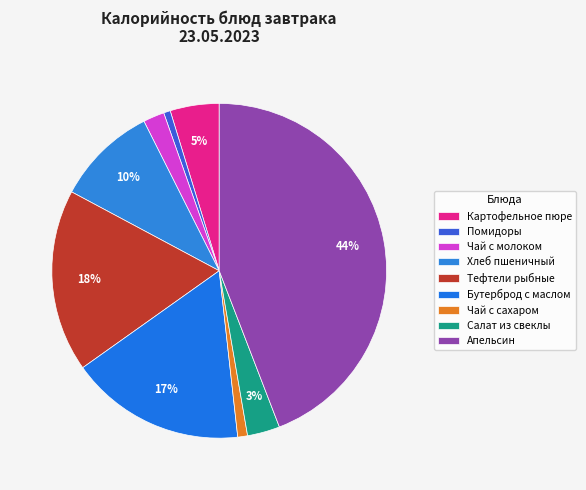

To the nearest percent, what portion does Чай с сахаром represent?

1%